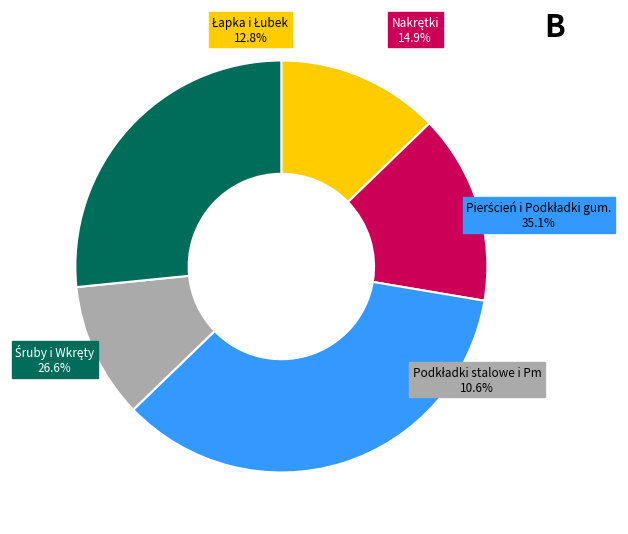

Does Pierścień sprężysty Z-2 account for over 50% of the chart?

No